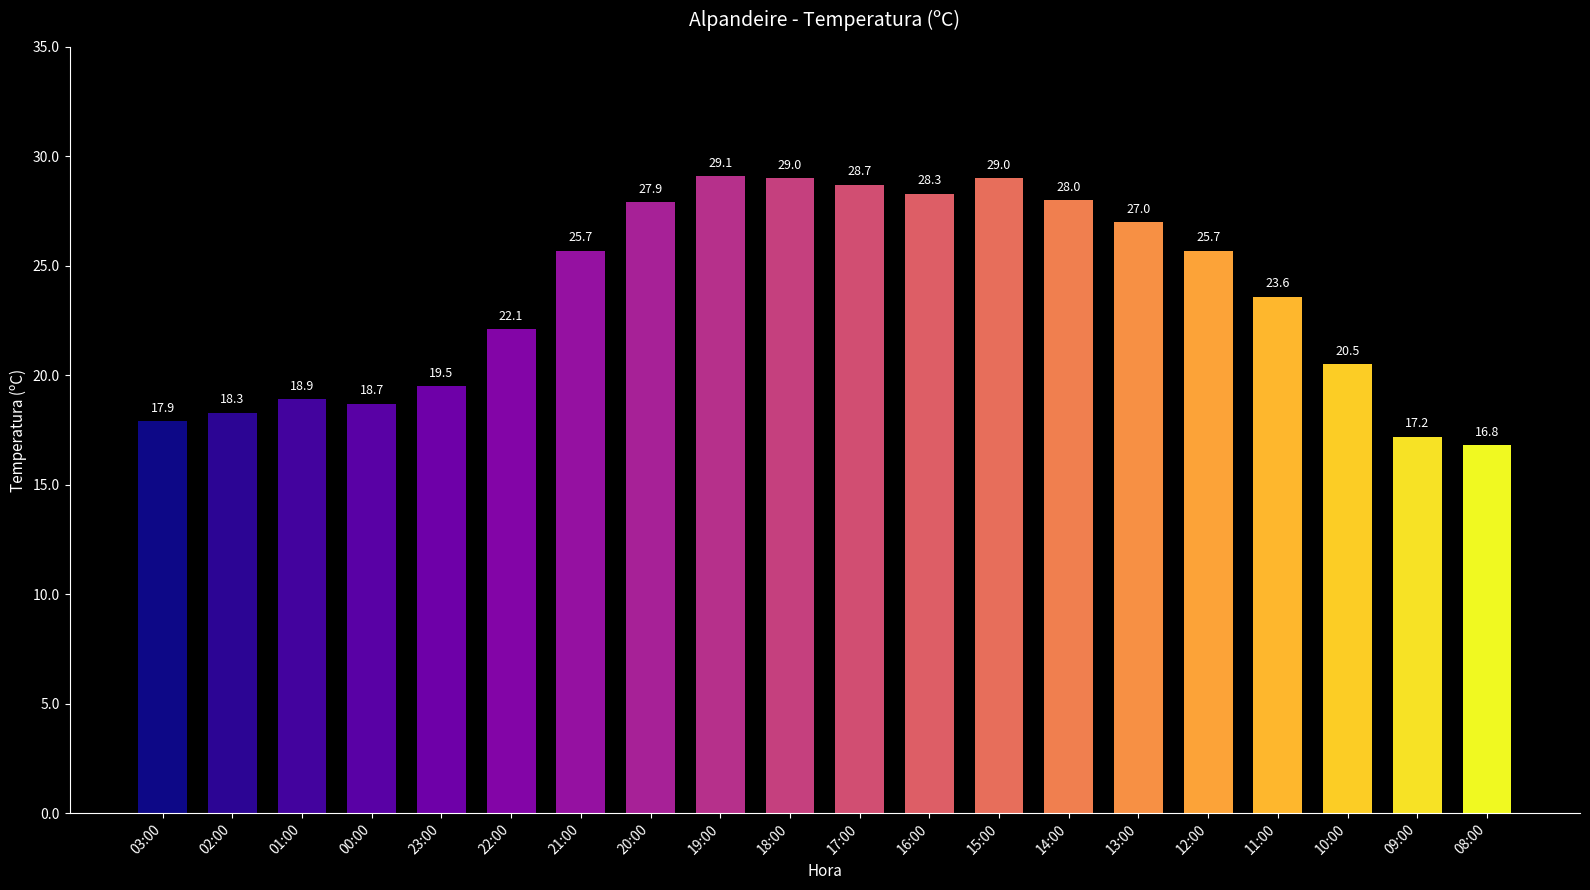

What is the change in value from 18:00 to 17:00?

-0.3